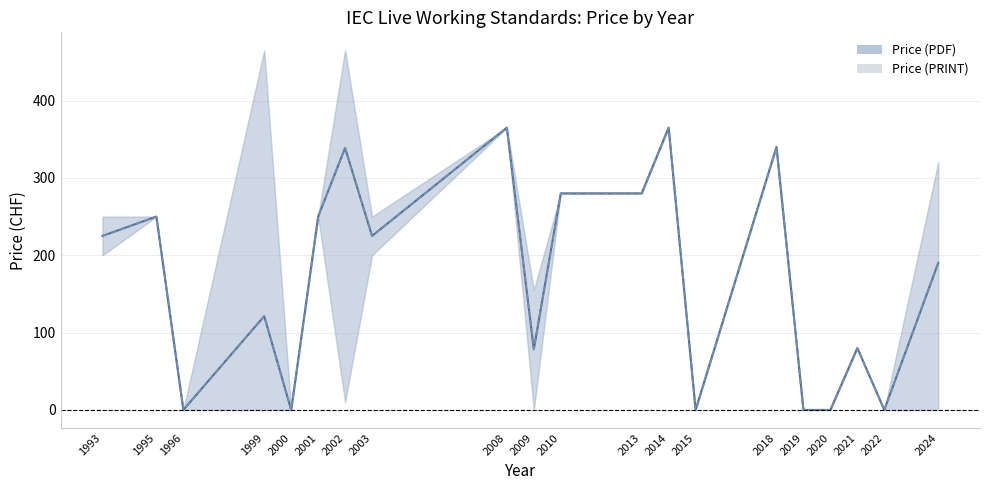

Does the chart display data point markers on the line(s)?

No